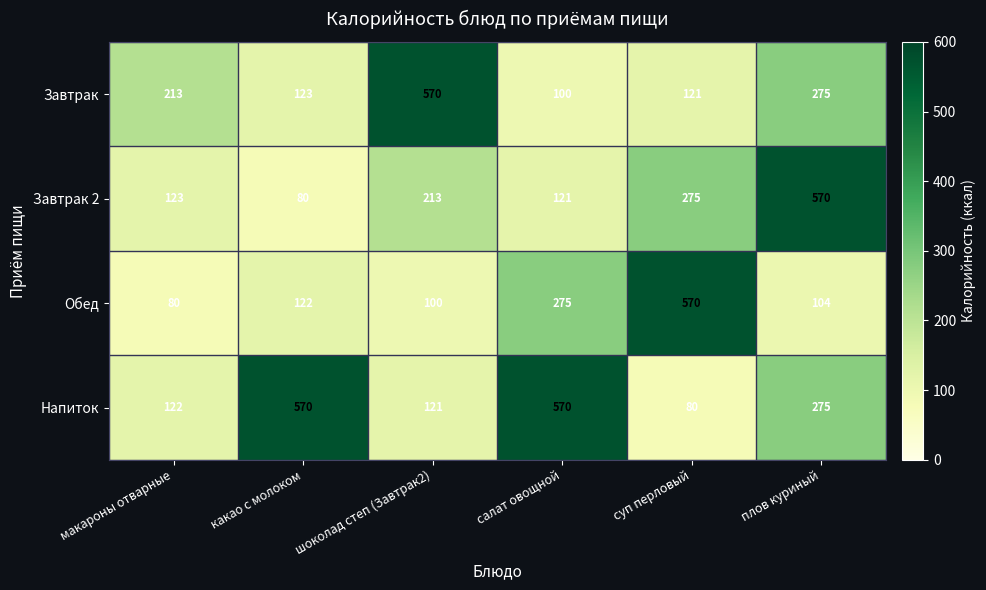

Reading right to left, what are all the values shown in this chart?

Завтрак: плов куриный=275	суп перловый=121	салат овощной=100	шоколад степ (Завтрак2)=570	какао с молоком=123	макароны отварные=213
Завтрак 2: плов куриный=570	суп перловый=275	салат овощной=121	шоколад степ (Завтрак2)=213	какао с молоком=80	макароны отварные=123
Обед: плов куриный=104	суп перловый=570	салат овощной=275	шоколад степ (Завтрак2)=100	какао с молоком=122	макароны отварные=80
Напиток: плов куриный=275	суп перловый=80	салат овощной=570	шоколад степ (Завтрак2)=121	какао с молоком=570	макароны отварные=122